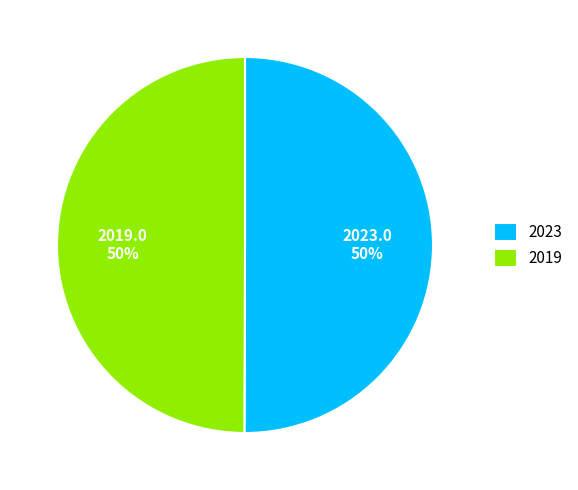

Is the sum of 2019 and 2023 greater than half?

Yes